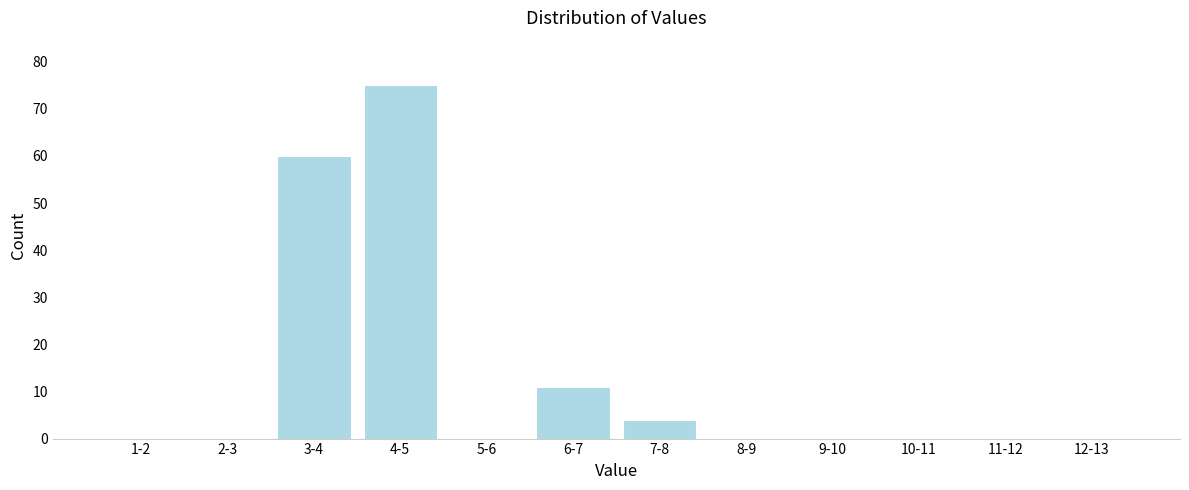

Reading right to left, list all the values displayed in this chart.

12-13=0	11-12=0	10-11=0	9-10=0	8-9=0	7-8=4	6-7=11	5-6=0	4-5=75	3-4=60	2-3=0	1-2=0